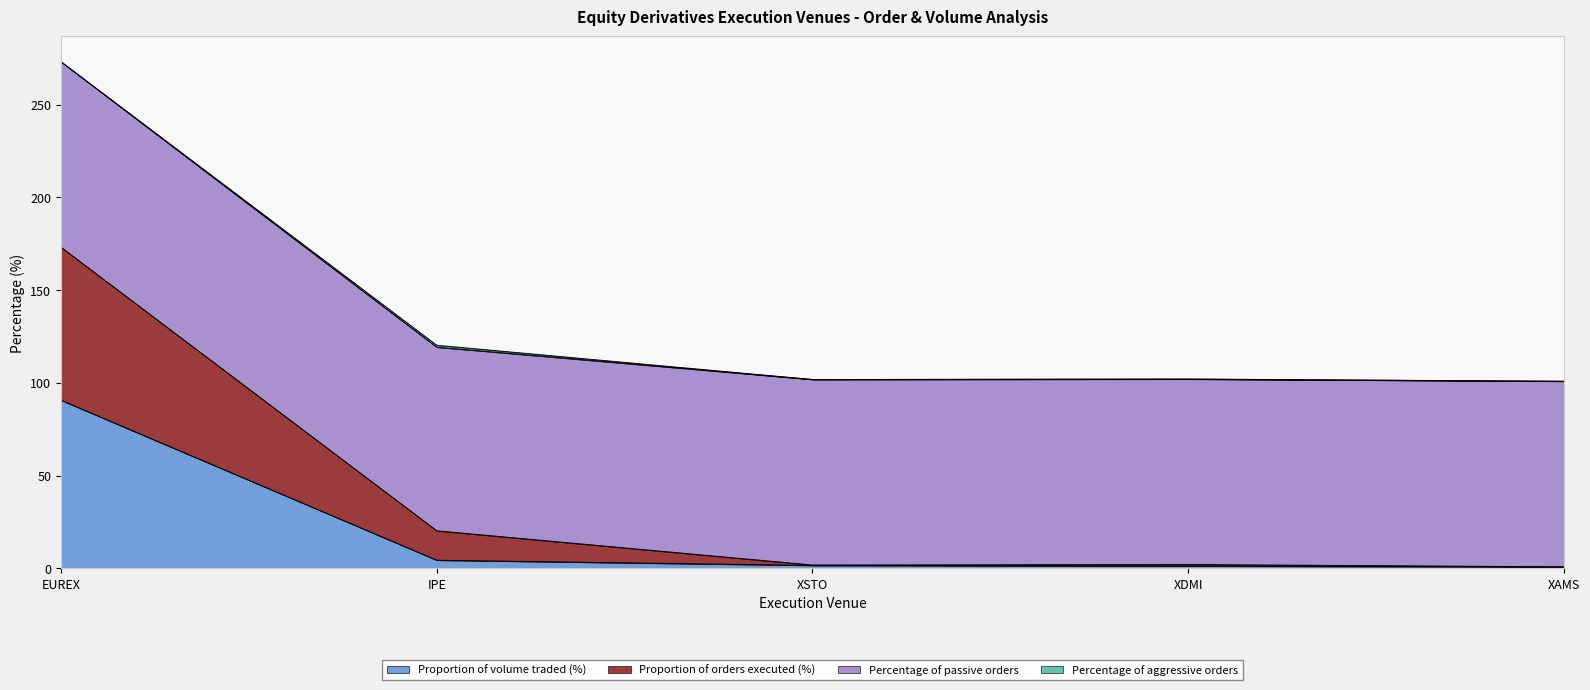

What value does the Proportion of volume traded (%) series have at XDMI?

1.3